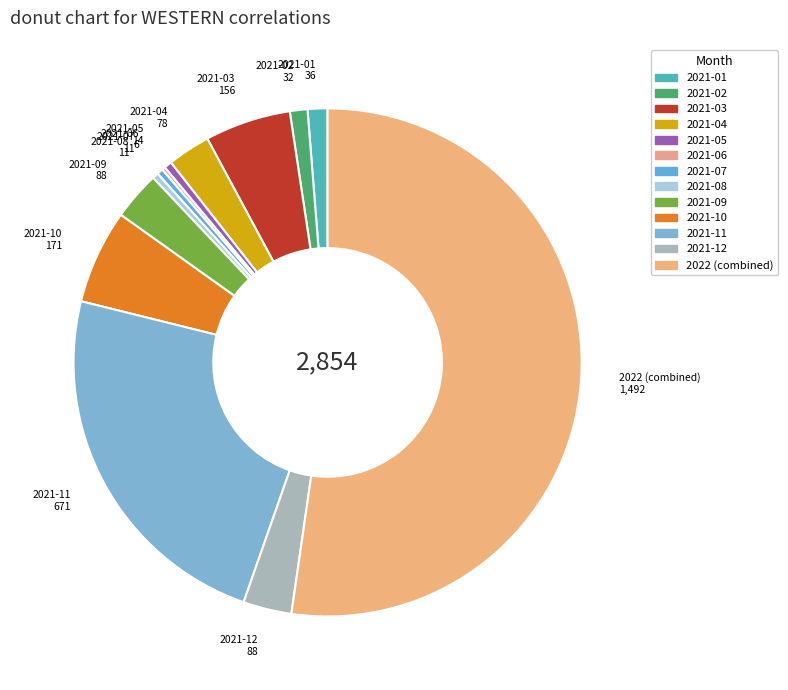

Do 2021-02 and 2021-08 together represent more than half of the pie?

No